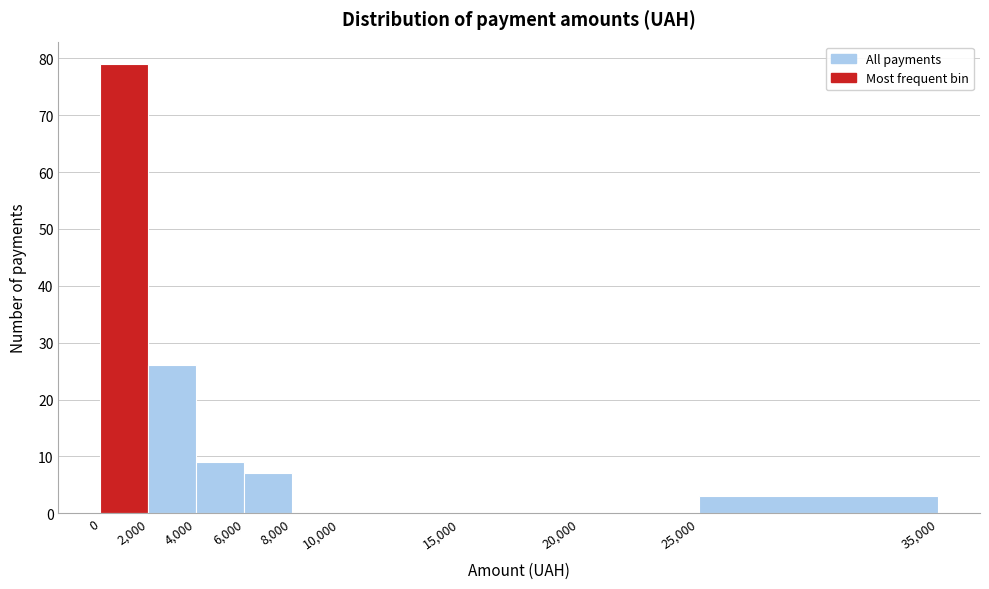

What is the height of the bar covering 6,000 to 8,000 on the x-axis? The values are not printed on the chart, so give them approximately, as read against the axis.

7